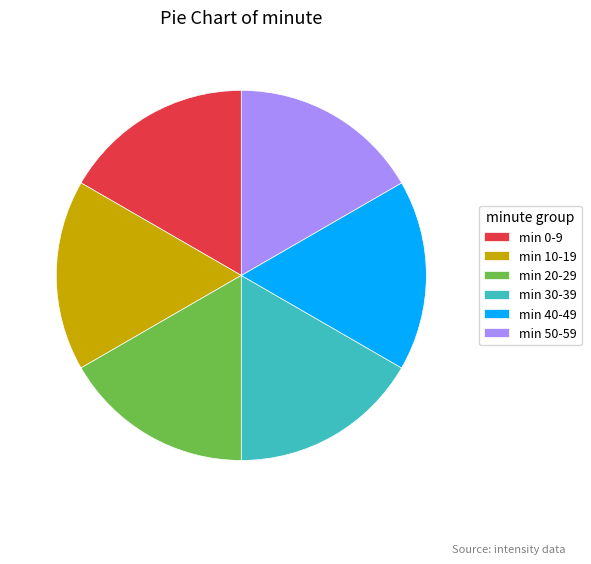

Is it true that min 40-49 is 17% of the pie?

True